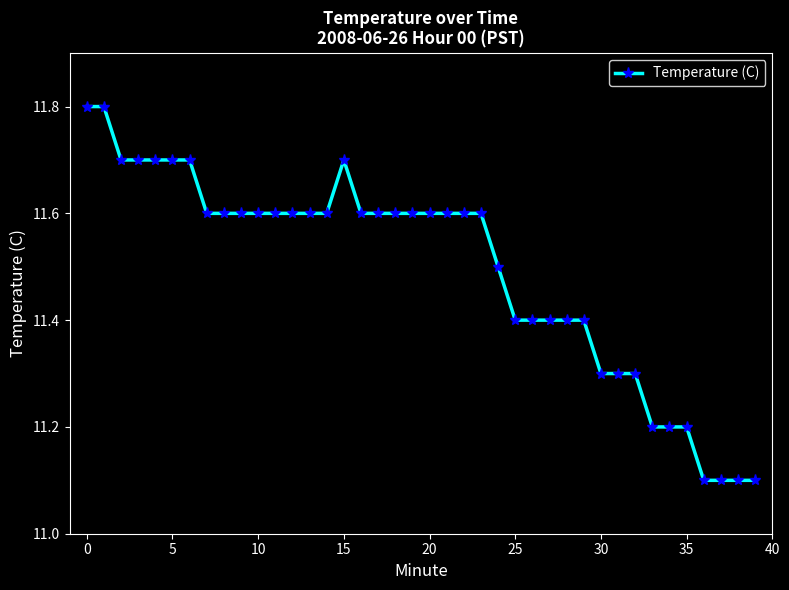

Count the values in the range 11 to 12.

40